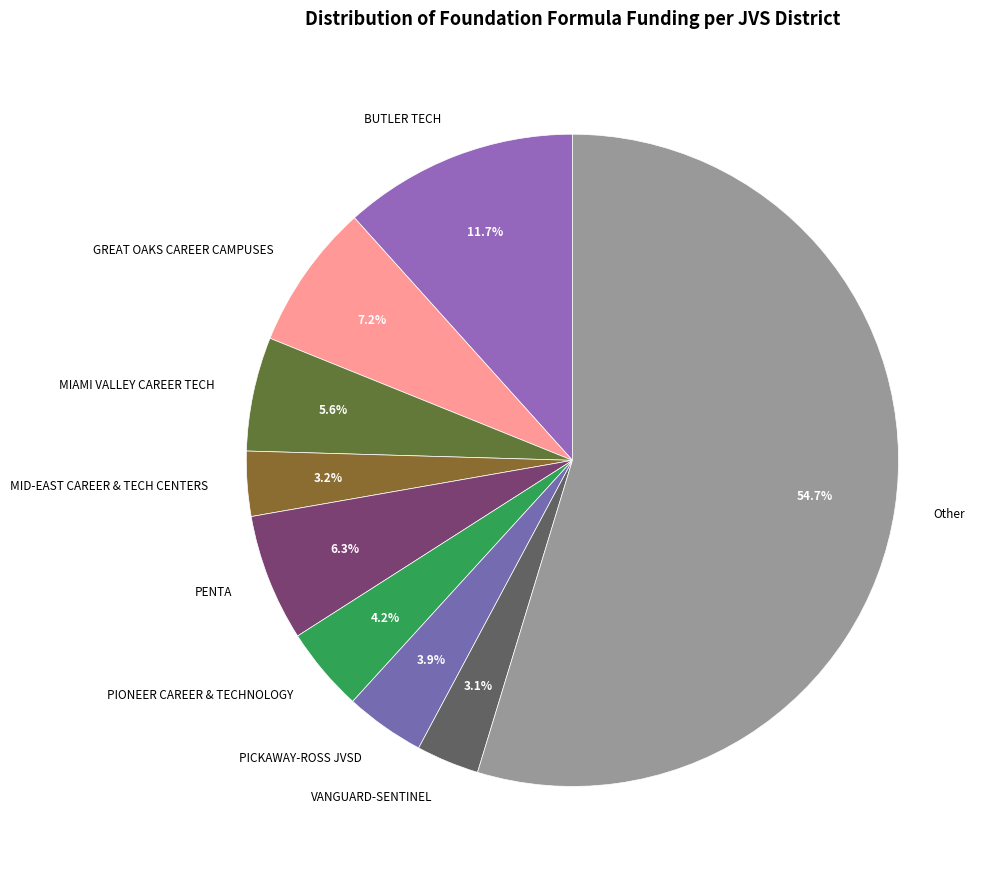

Which slice is the largest?

Other